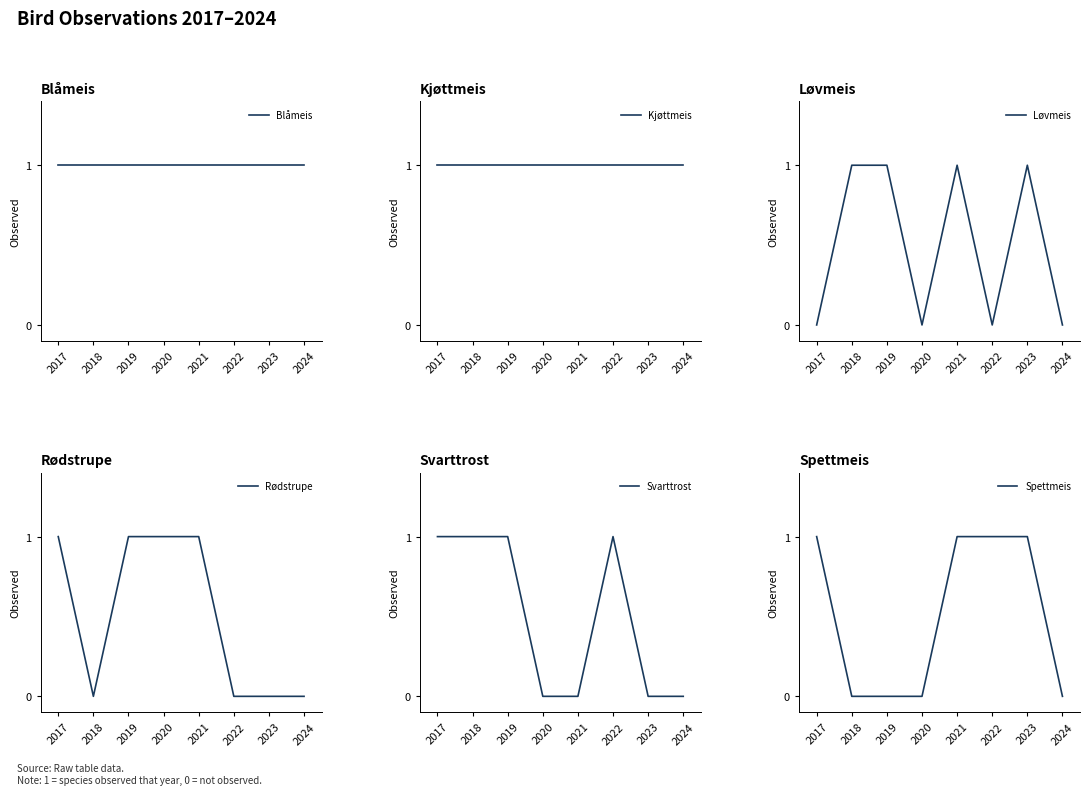

Rank the series by their maximum value, from lowest to highest.

Blåmeis, Kjøttmeis, Løvmeis, Rødstrupe, Svarttrost, Spettmeis